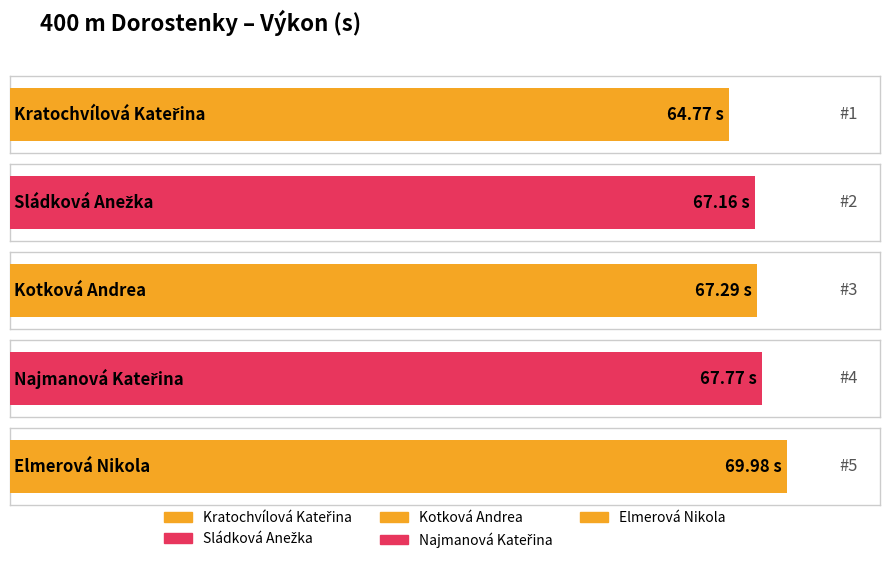

What is the difference between the values at Kotková Andrea and Kratochvílová Kateřina?

2.5